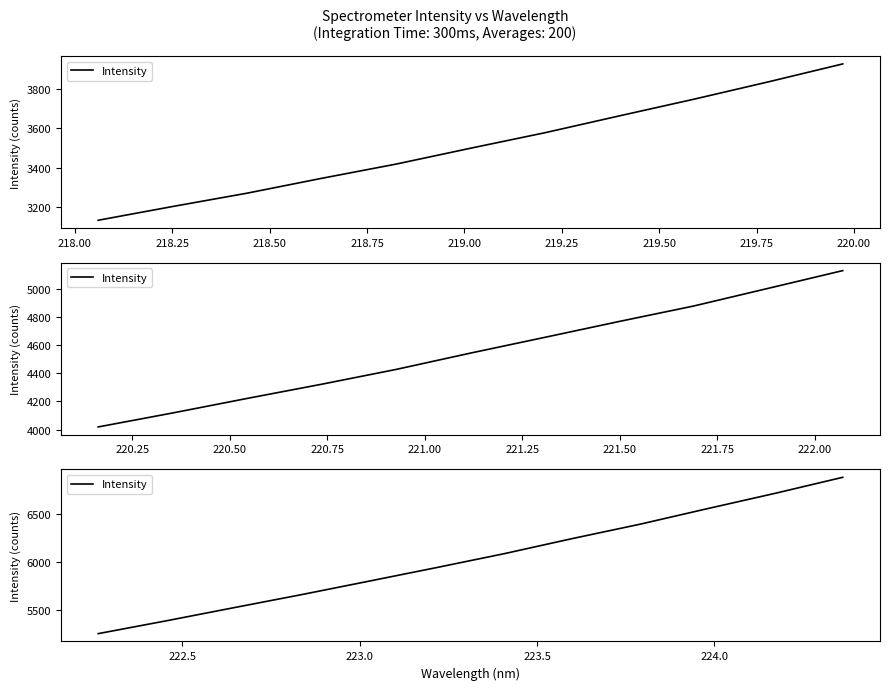

What is the sum of all values?

72437.6